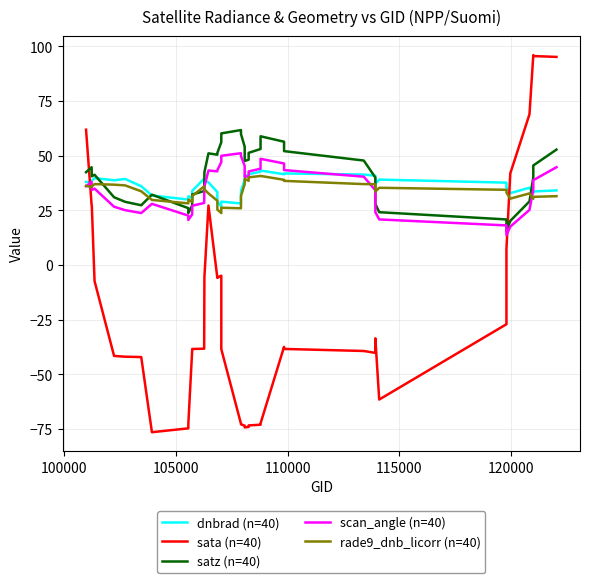

The value of satz (n=40) at 39 is 93.7. True or false?

False